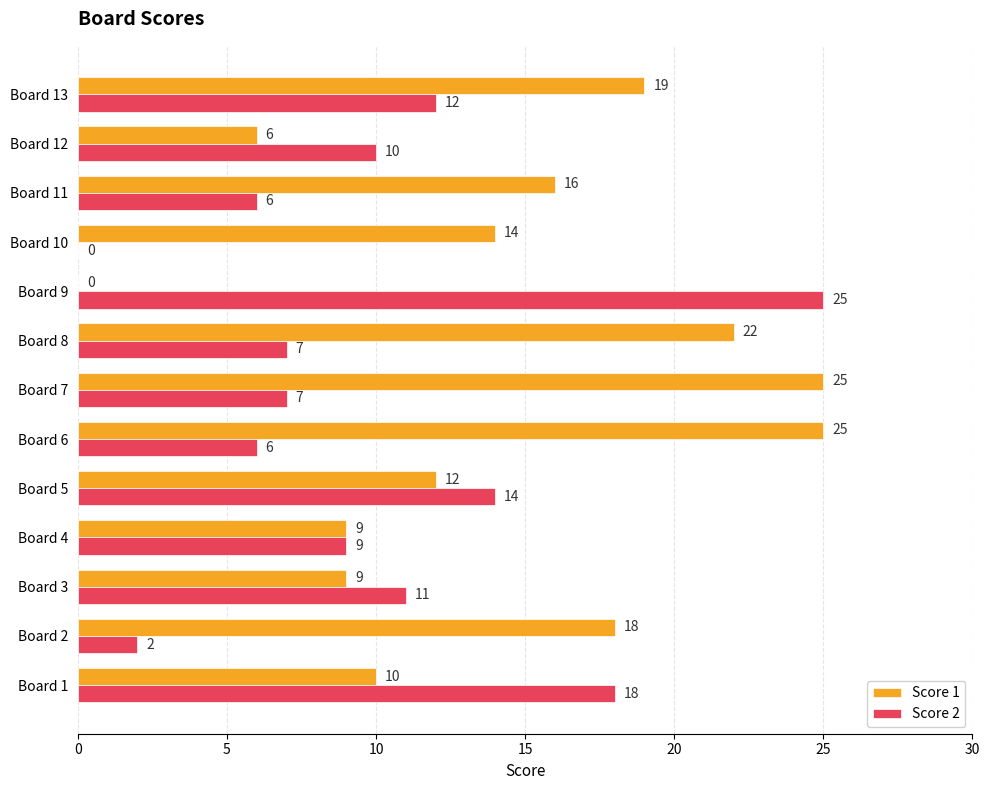

Read the Score 1 value at Board 11.

16